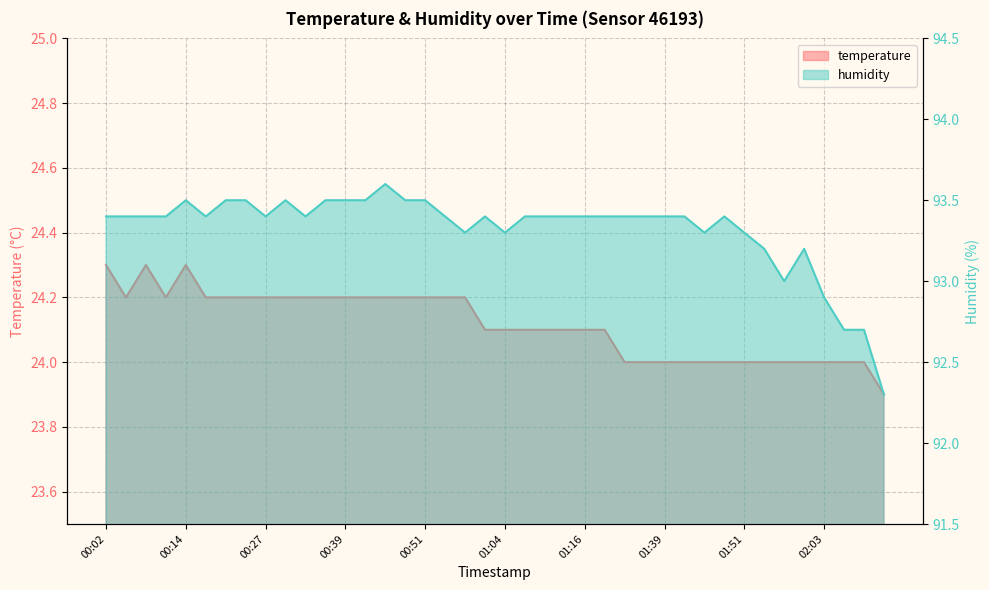

What position from the left is 01:48?

32